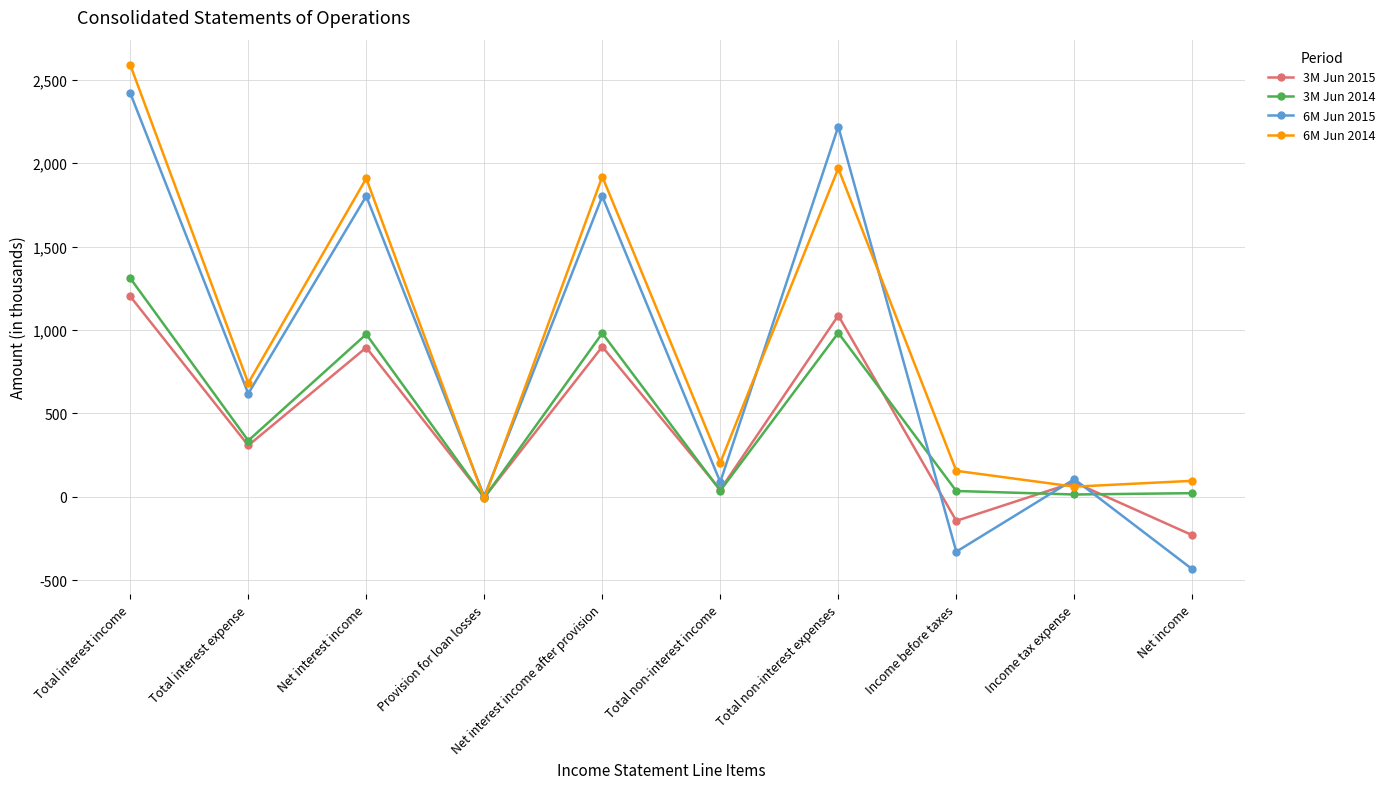

Is the value of 3M Jun 2015 at Income before taxes greater than the value of 6M Jun 2014 at Income tax expense?

No